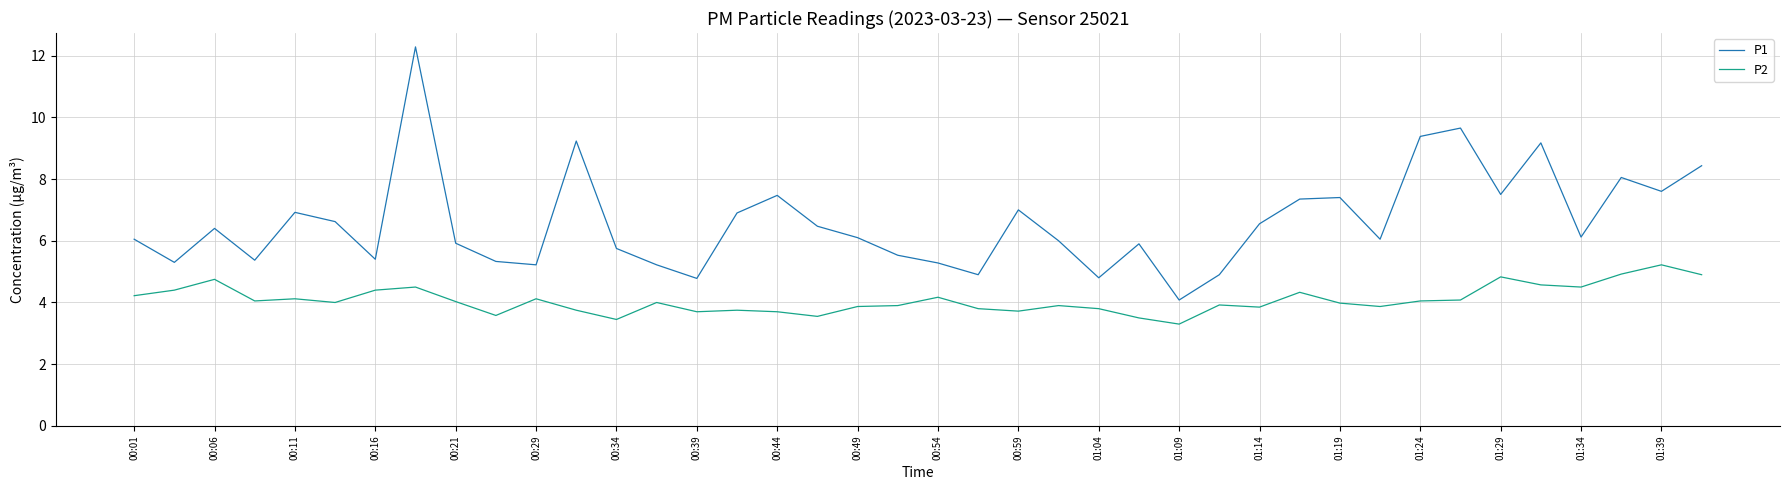

Rank the series by their average value, from highest to lowest.

P1, P2